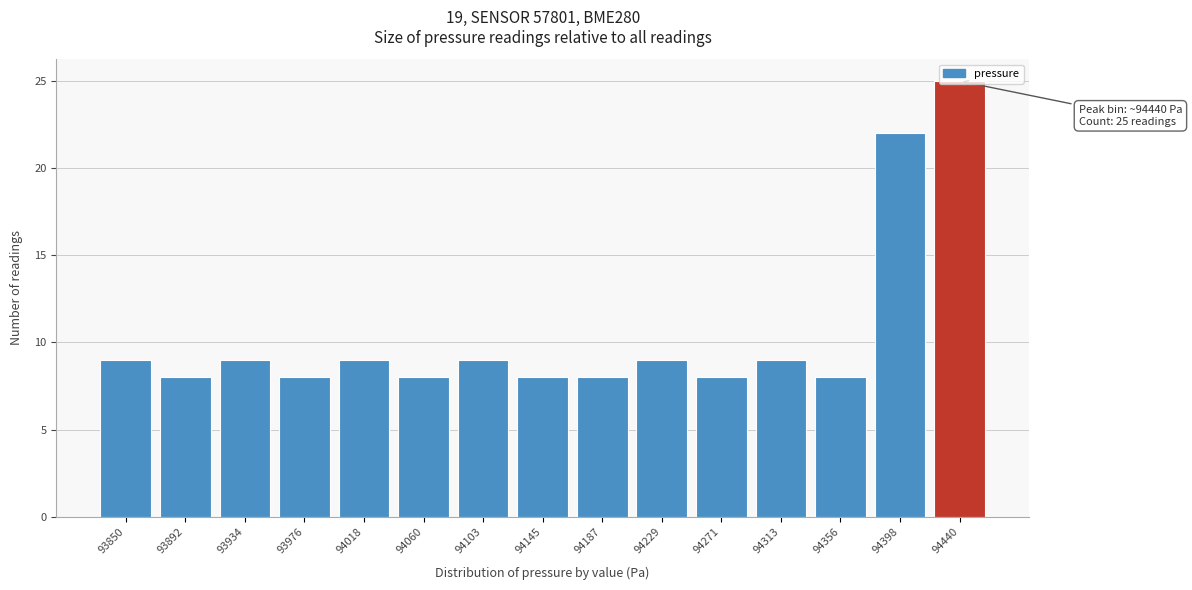

What is the value of the 2nd bar from the left?

8